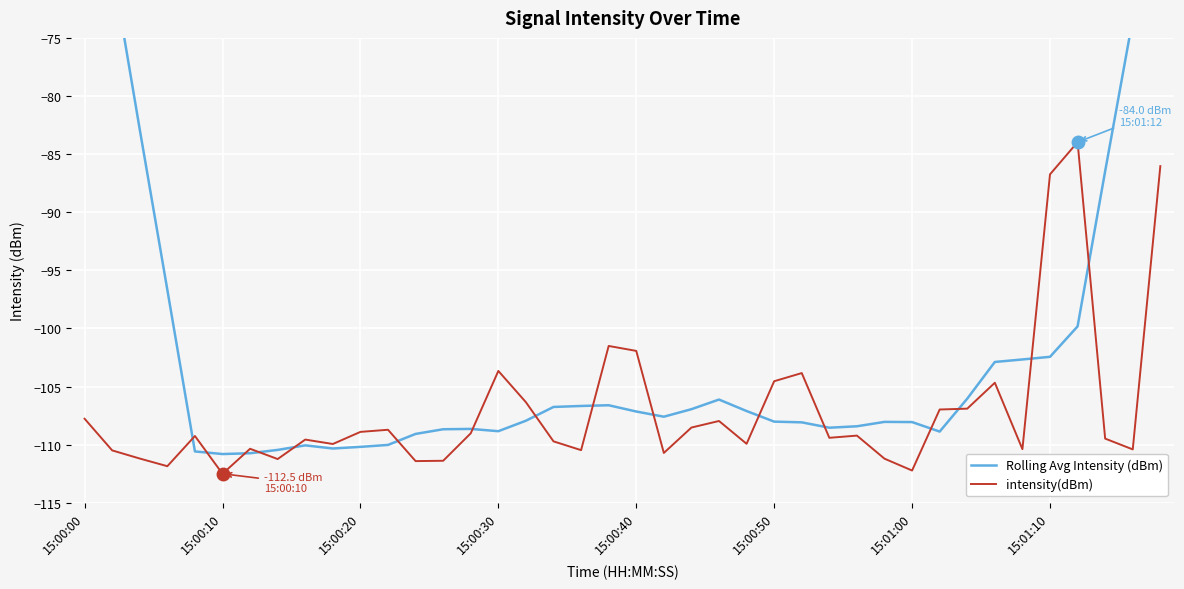

Where is intensity(dBm) nearest to the value -98?

19